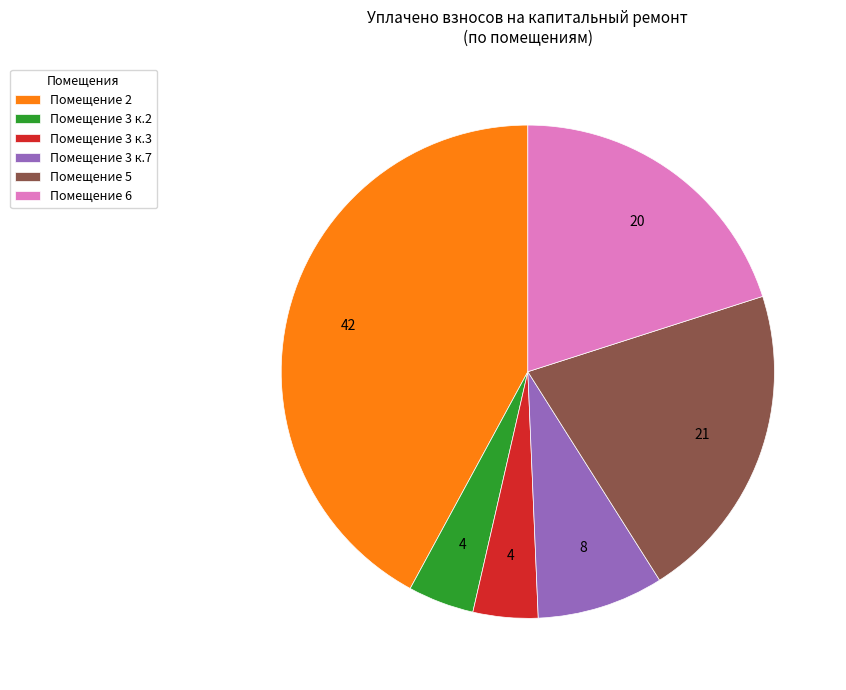

Which has a higher value, Помещение 3 к.2 or Помещение 6?

Помещение 6